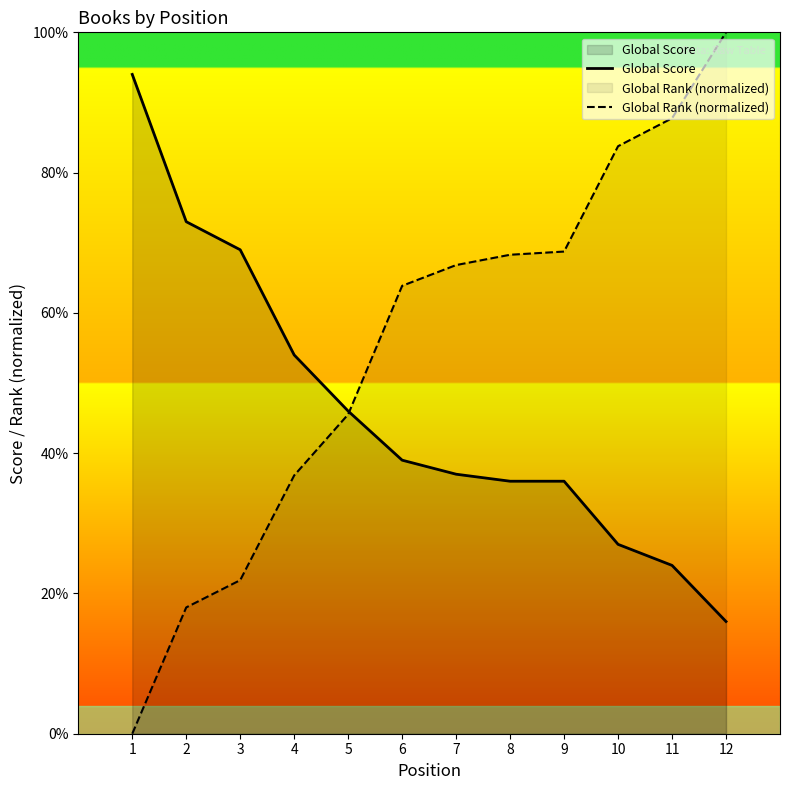

Where does the Global Rank (normalized) series first go above 66?

7